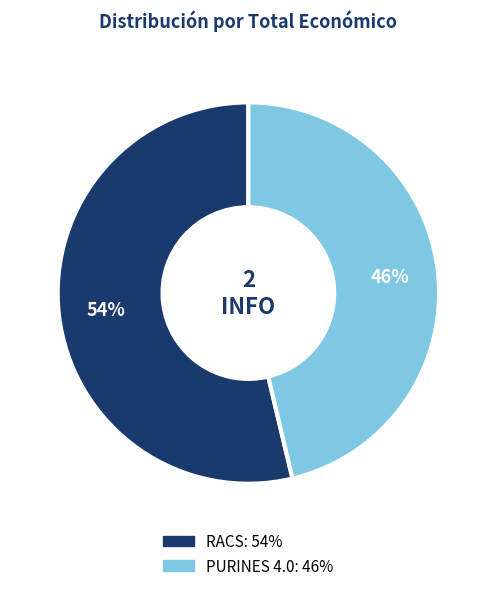

Between RACS and PURINES 4.0, which is larger?

RACS